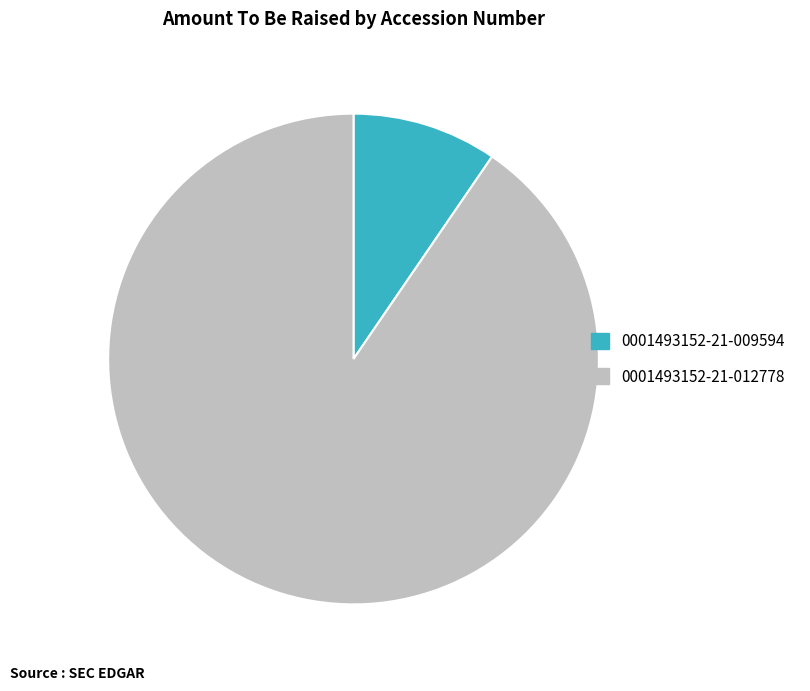

Which category has the smallest portion of the pie?

0001493152-21-009594